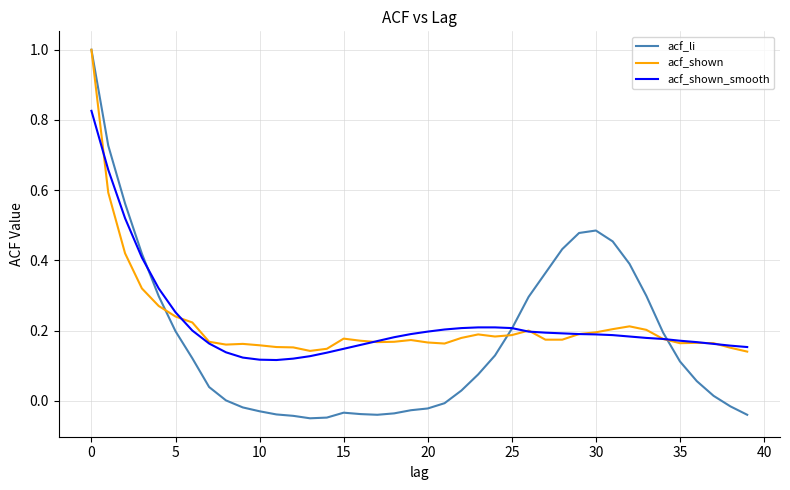

Which series has the widest spread of values?

acf_li